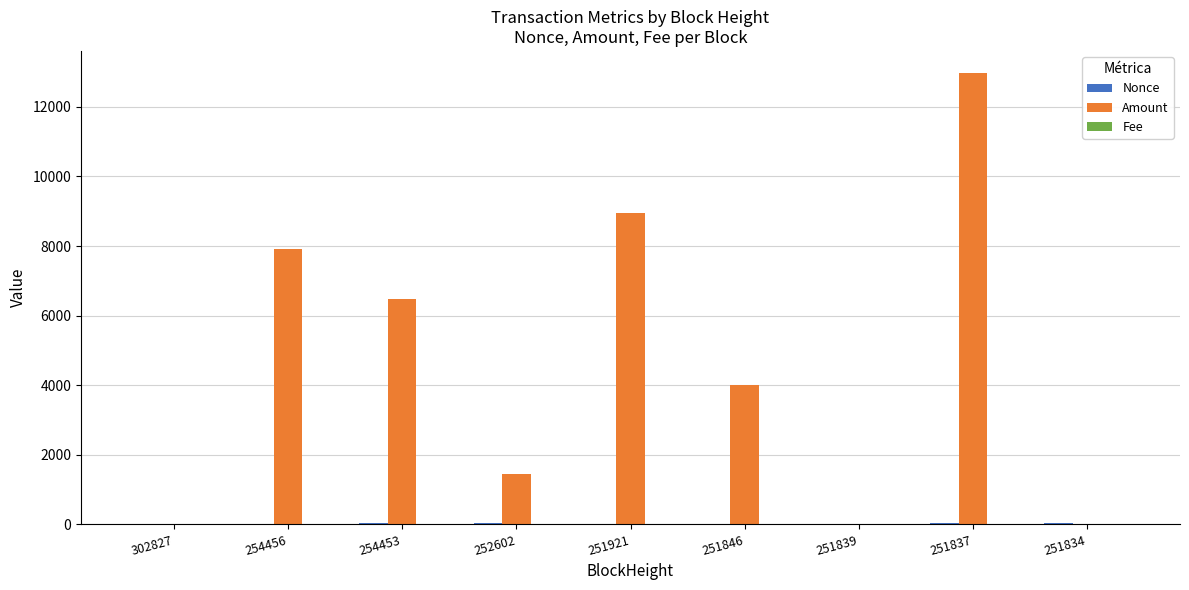

What is the maximum value shown in the chart?

12962.0